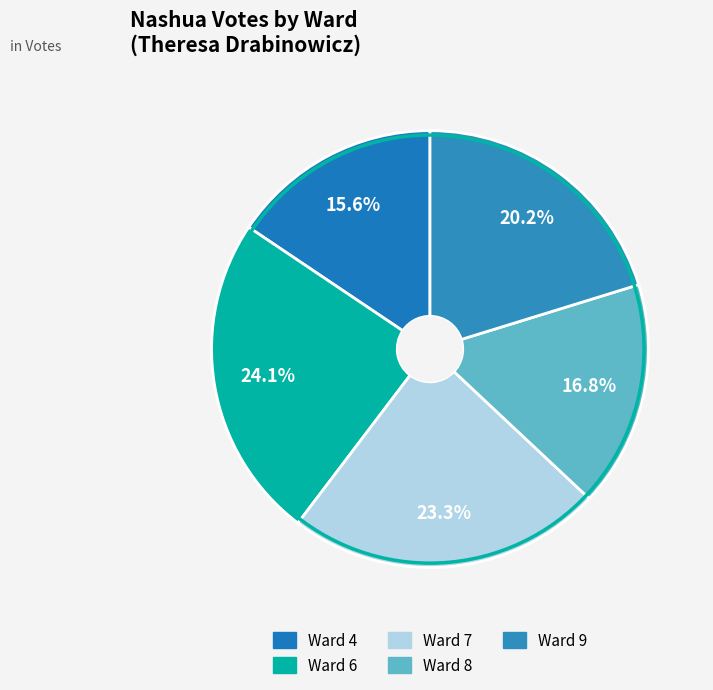

Rank the categories by value from lowest to highest.

Ward 4, Ward 8, Ward 9, Ward 7, Ward 6